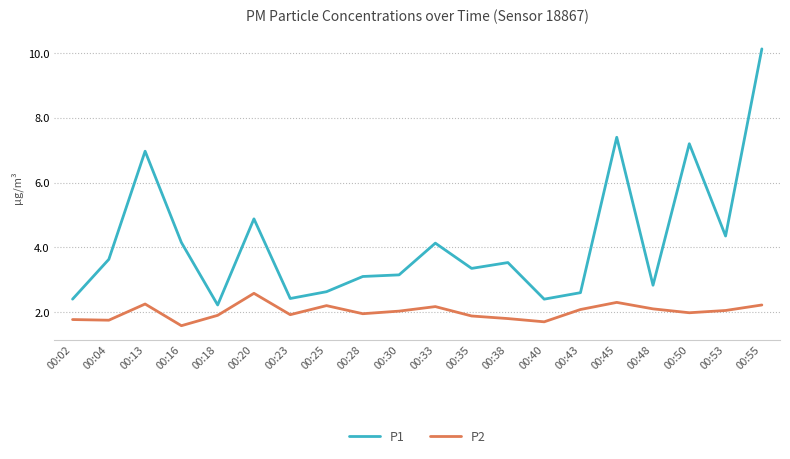

What is the difference between the maximum and minimum values in the P2 series?

1.0